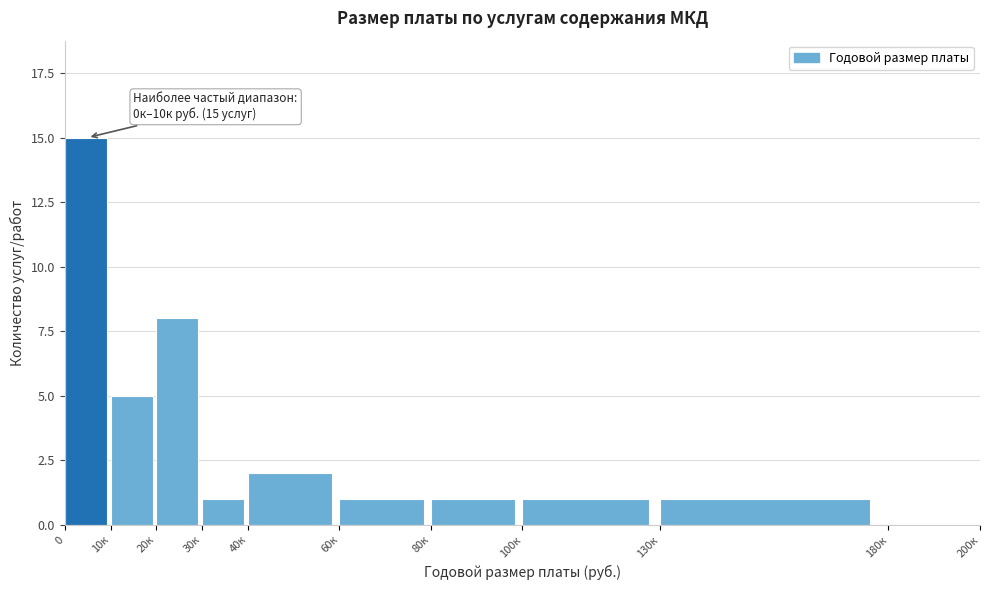

Reading left to right, list all the values displayed in this chart.

0=15	10к=5	20к=8	30к=1	40к=2	60к=1	80к=1	100к=1	130к=1	180к=0